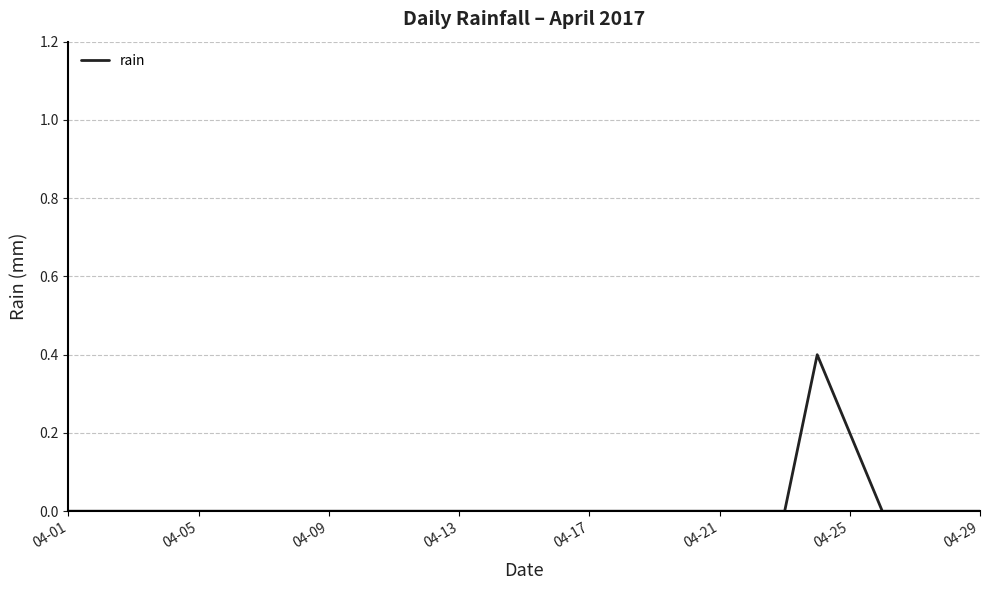

What is the sum of all values?

0.6